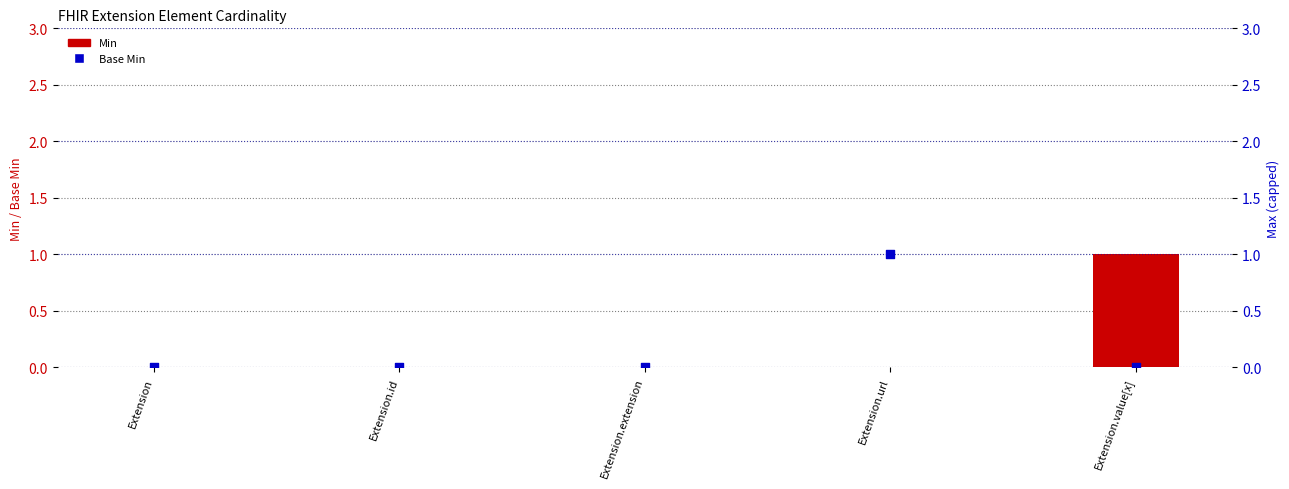

Which series contains the lowest Y value?

Min